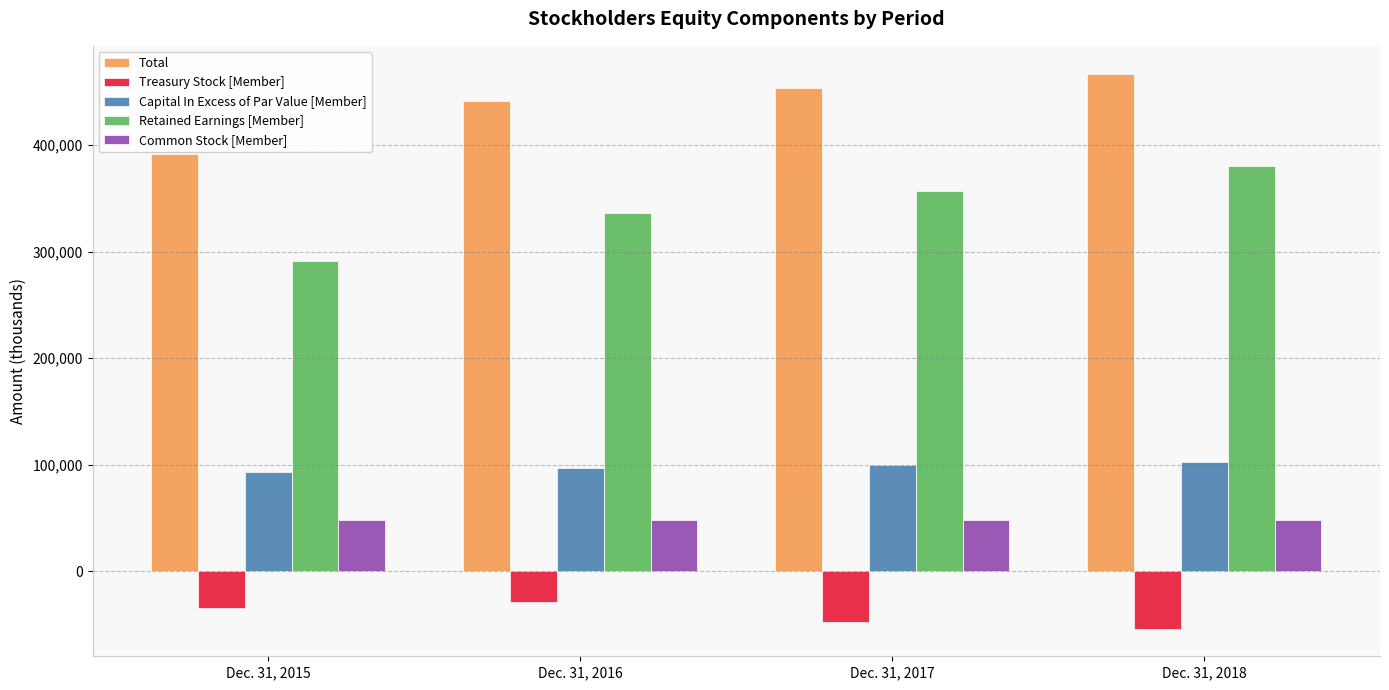

At how many categories does at least one series exceed 306929?

4